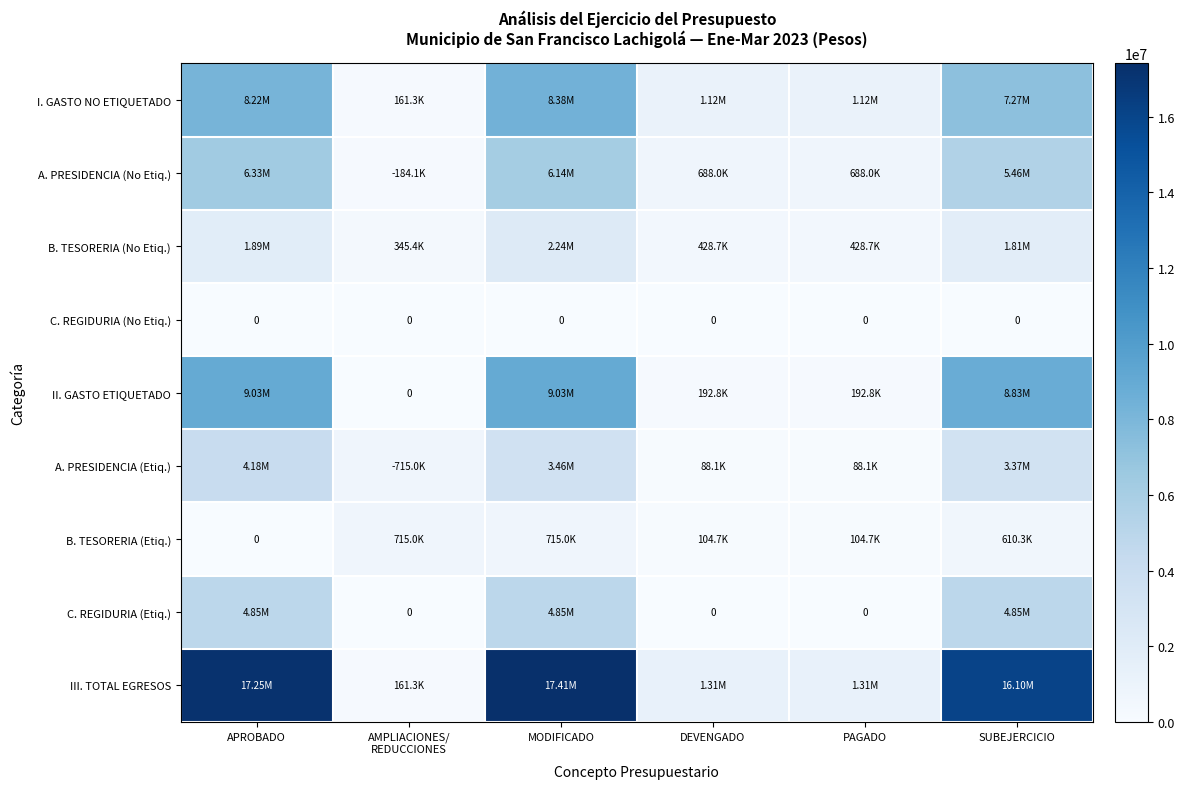

List the labels in order of B. TESORERIA (No Etiq.) value, largest first.

MODIFICADO, APROBADO, SUBEJERCICIO, DEVENGADO, PAGADO, AMPLIACIONES/ REDUCCIONES